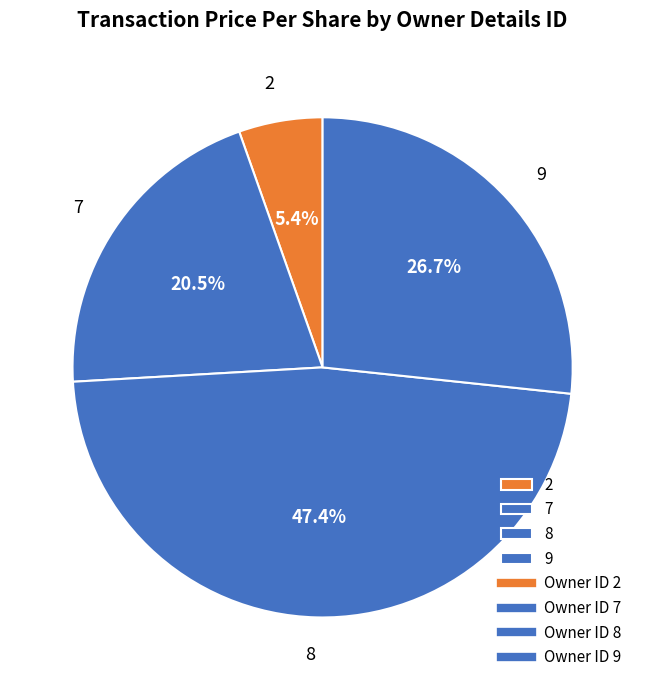

What is the ratio of the value at 9 to the value at 8?

0.6